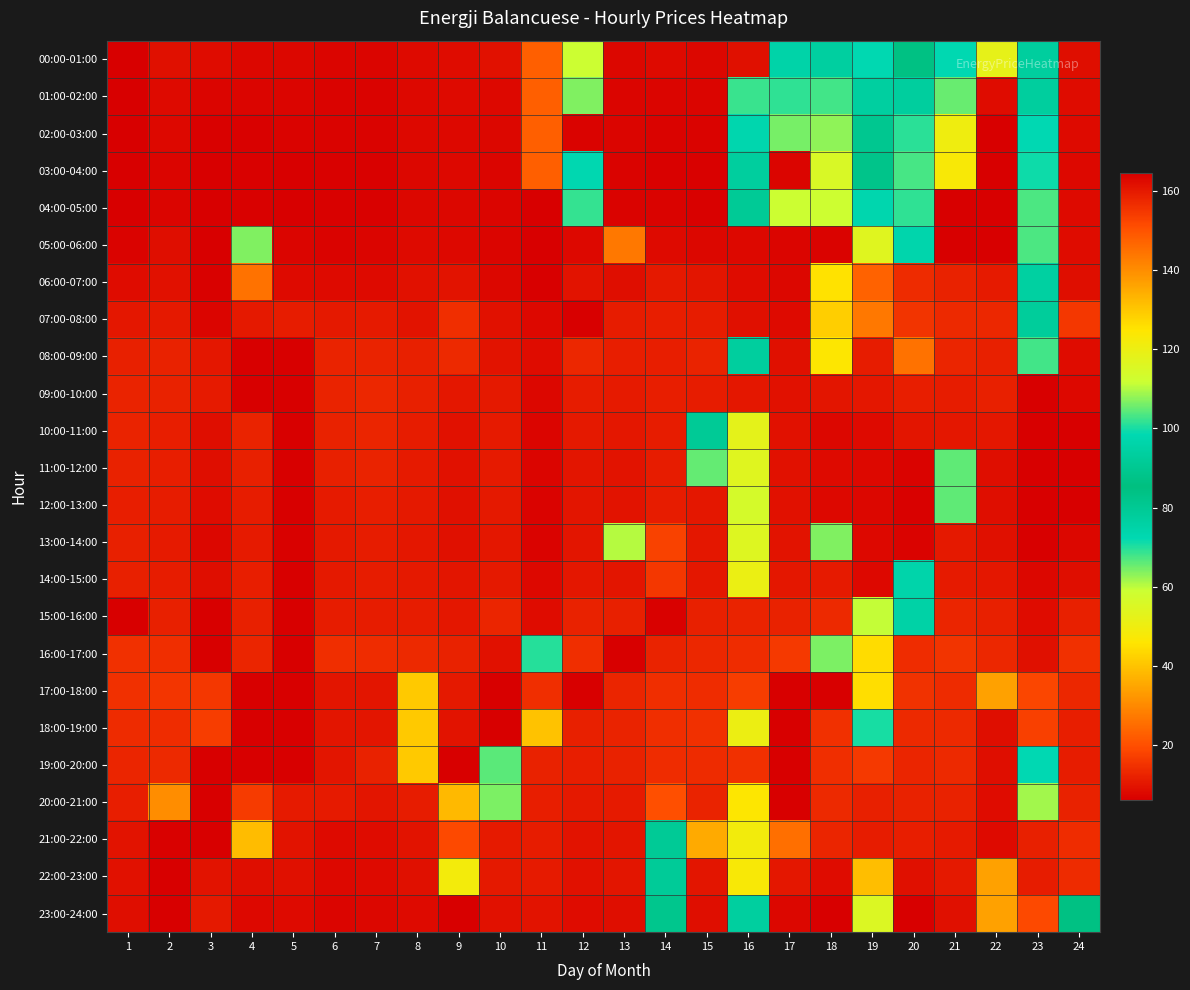

What is the total value across all series at 12?

949.5